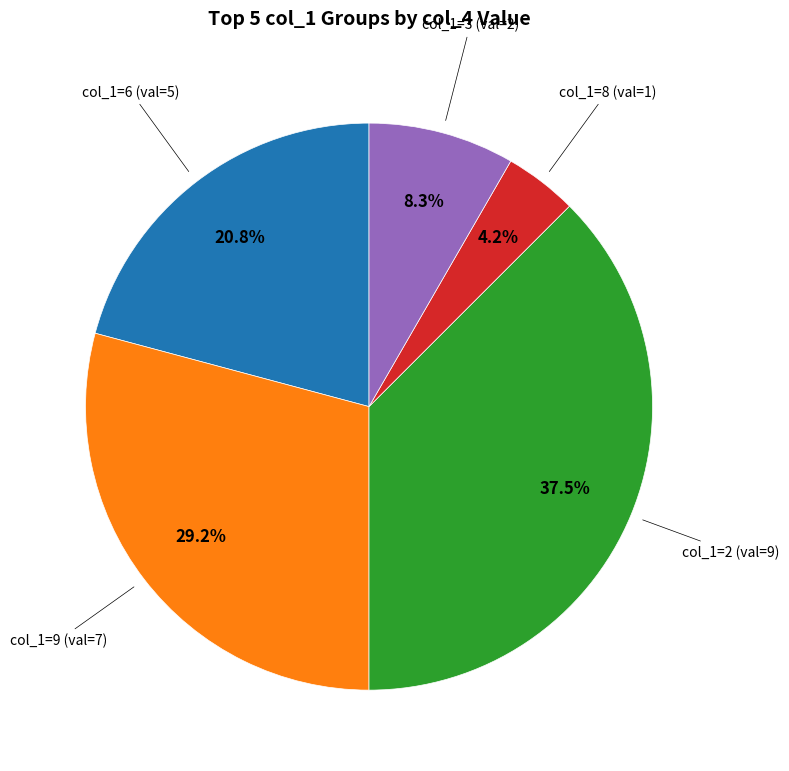

Is there any slice that represents more than half of the pie?

No